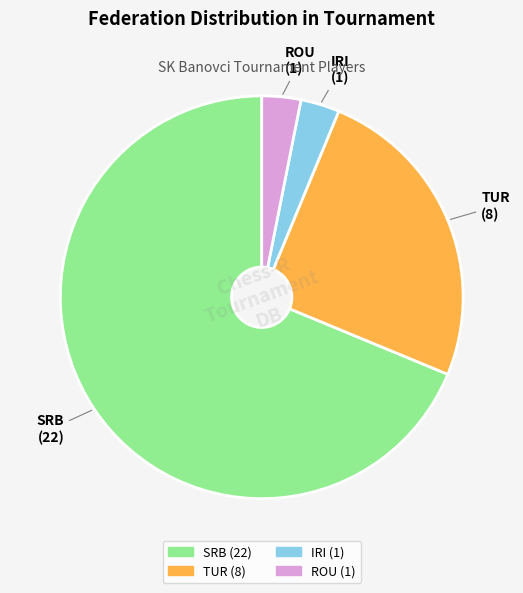

Is the sum of SRB and TUR greater than half?

Yes